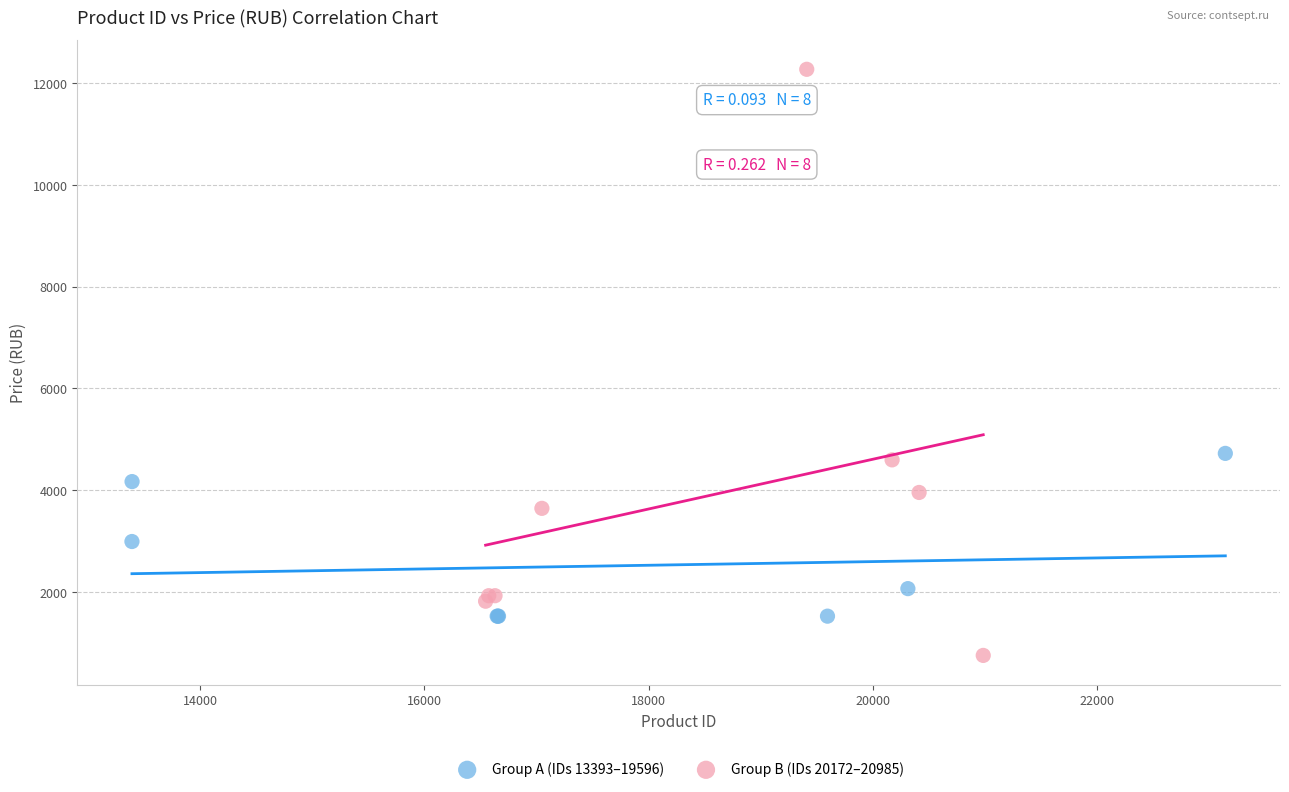

Which series contains the lowest Y value?

Group B (IDs 20172–20985)